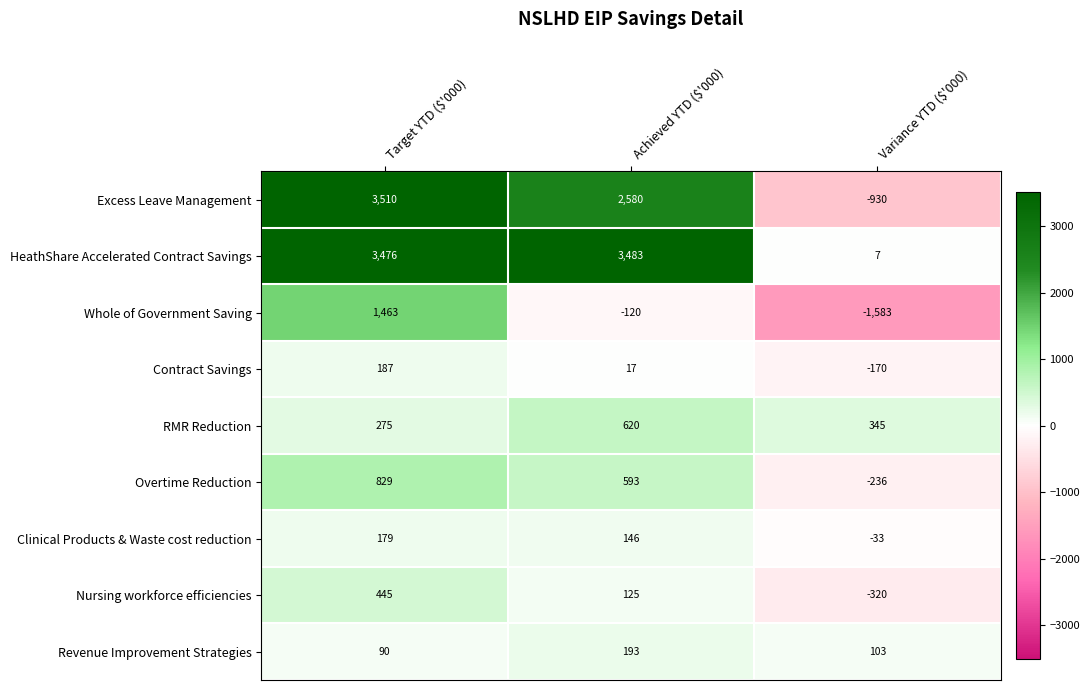

What is the difference between the maximum and minimum values in the Whole of Government Saving series?

3046